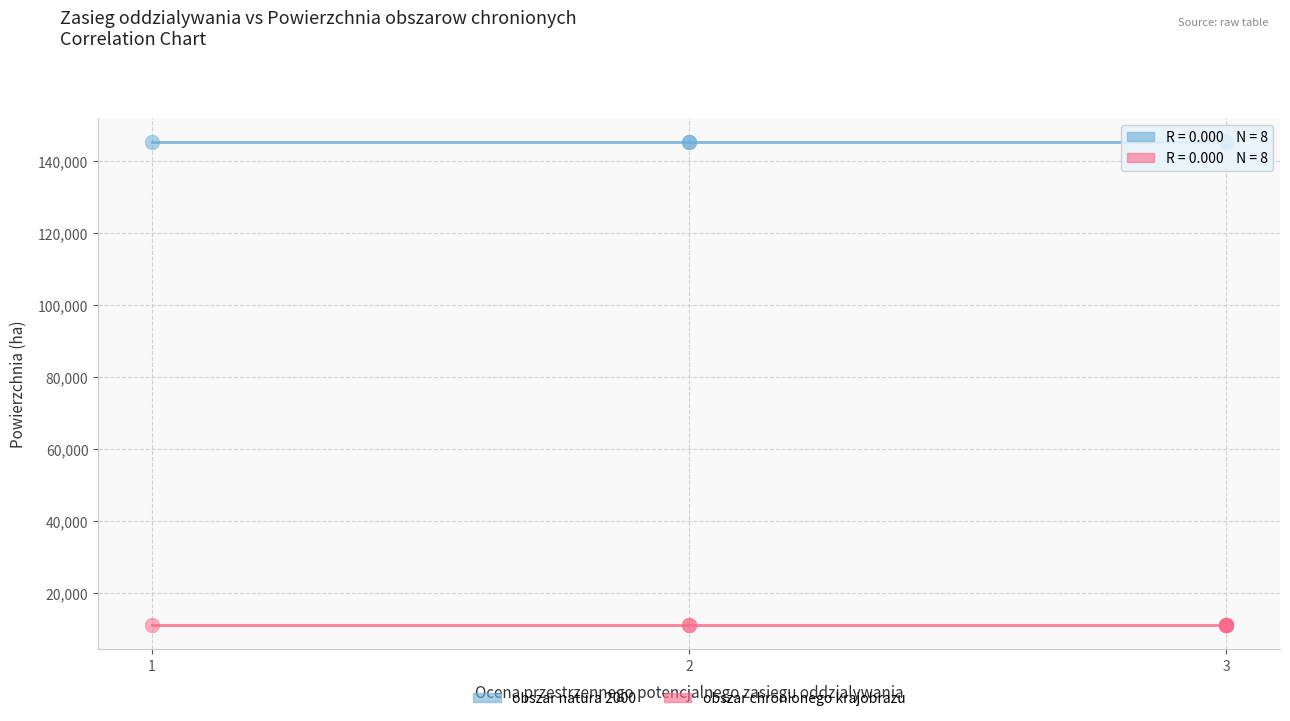

Which series contains the lowest Y value?

obszar chronionego krajobrazu